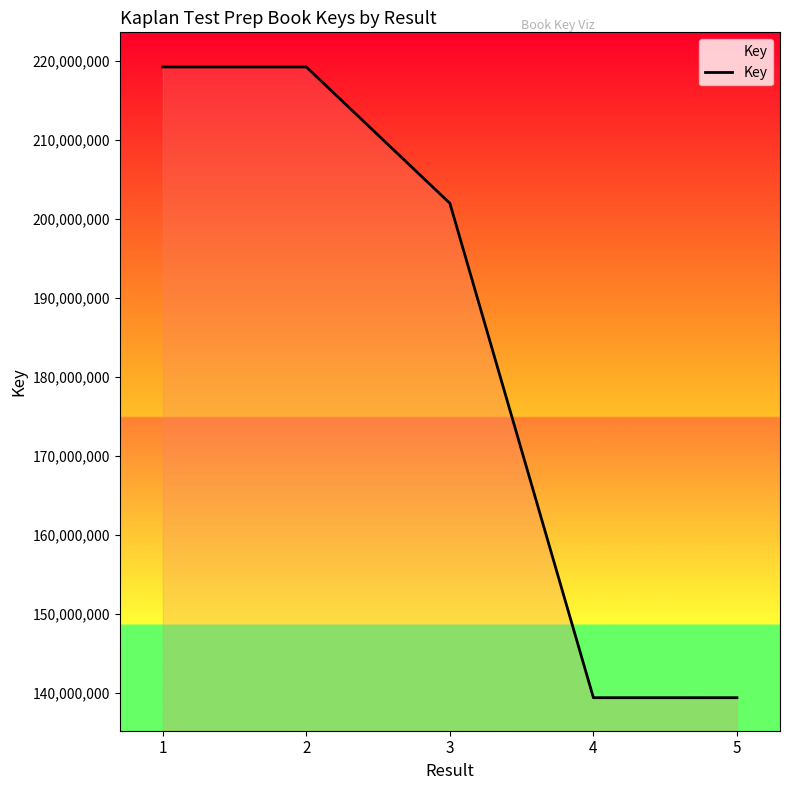

Between 5 and 3, which is larger?

3